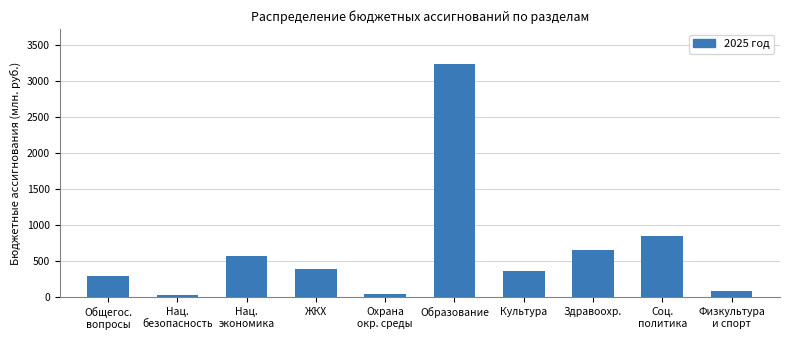

What is the label of the 8th bar from the left?

Здравоохр.